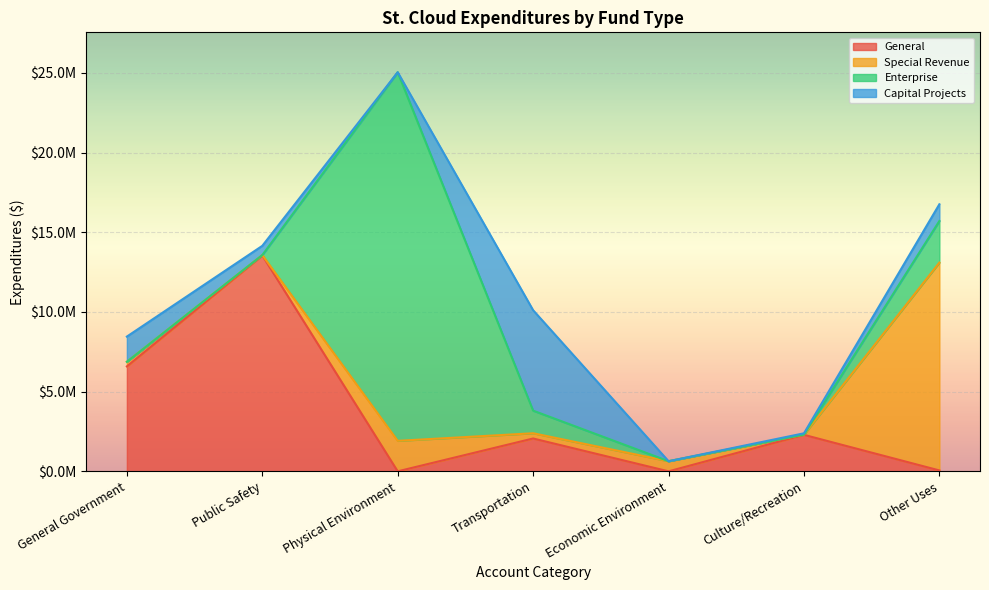

What is the difference between the highest and lowest values at Other Uses?

12984568